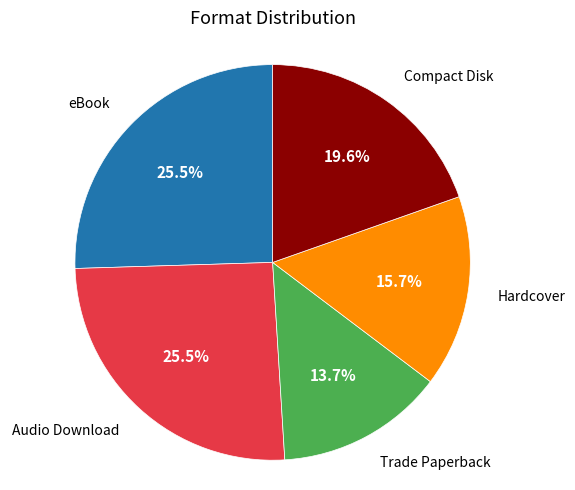

How many slices are in this pie chart?

5